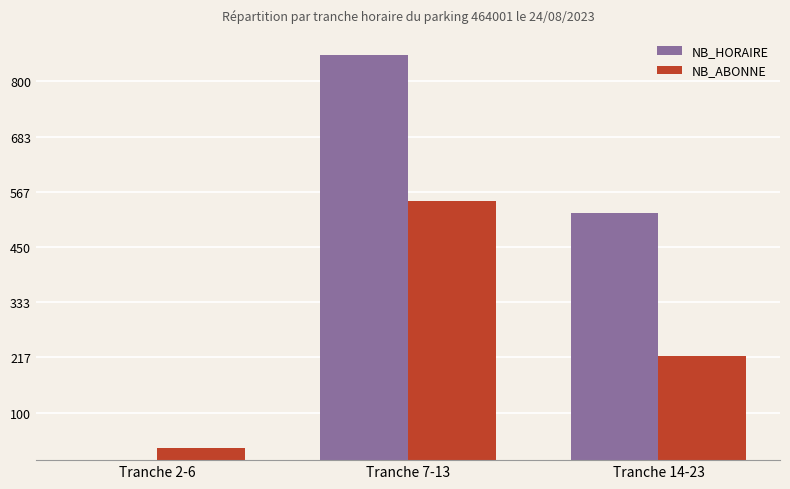

The NB_HORAIRE series shows 854 at Tranche 14-23. True or false?

False